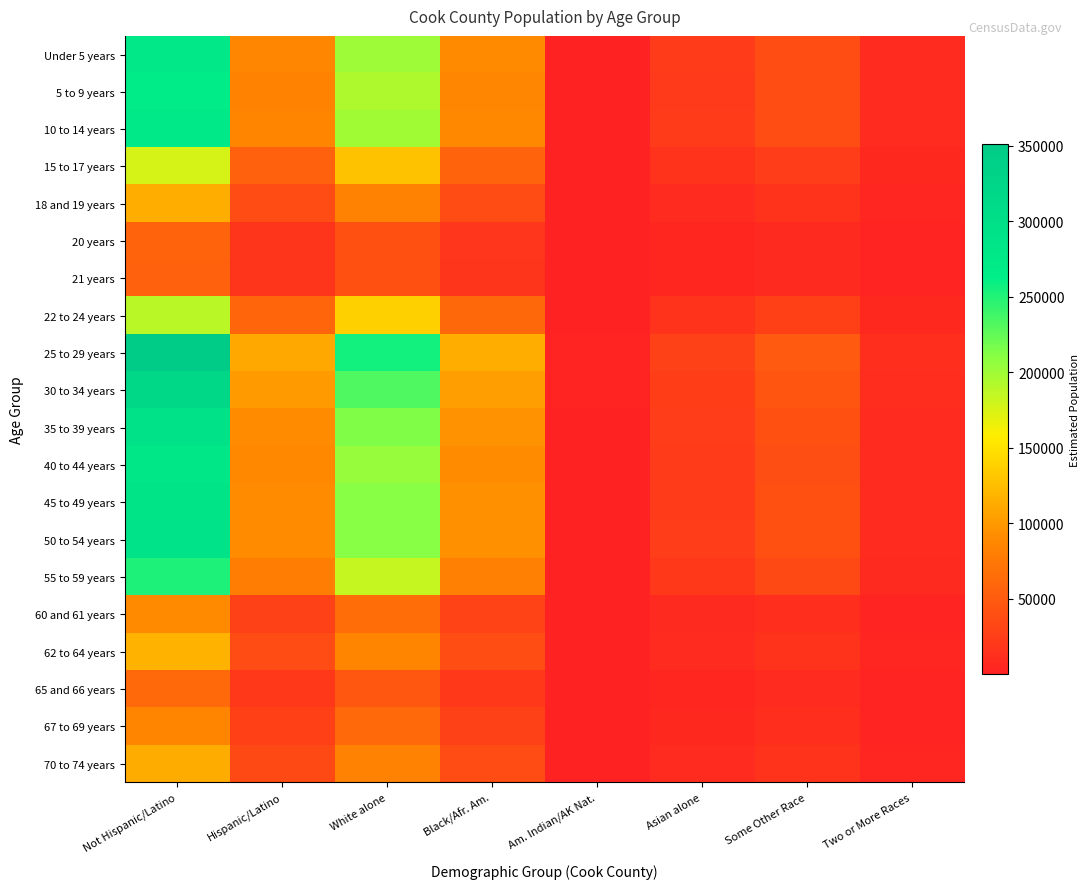

List the series in order of their peak value, highest first.

25 to 29 years, 30 to 34 years, 35 to 39 years, 50 to 54 years, 45 to 49 years, 40 to 44 years, Under 5 years, 10 to 14 years, 5 to 9 years, 55 to 59 years, 22 to 24 years, 15 to 17 years, 62 to 64 years, 18 and 19 years, 70 to 74 years, 60 and 61 years, 67 to 69 years, 65 and 66 years, 20 years, 21 years